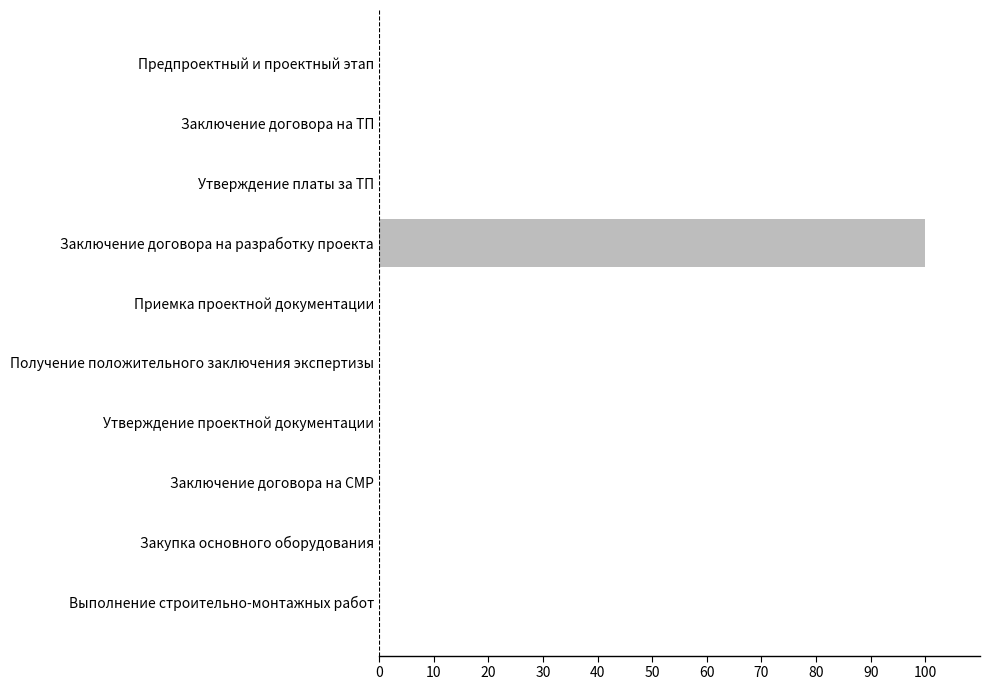

Is it true that the value at Утверждение проектной документации is -47?

False